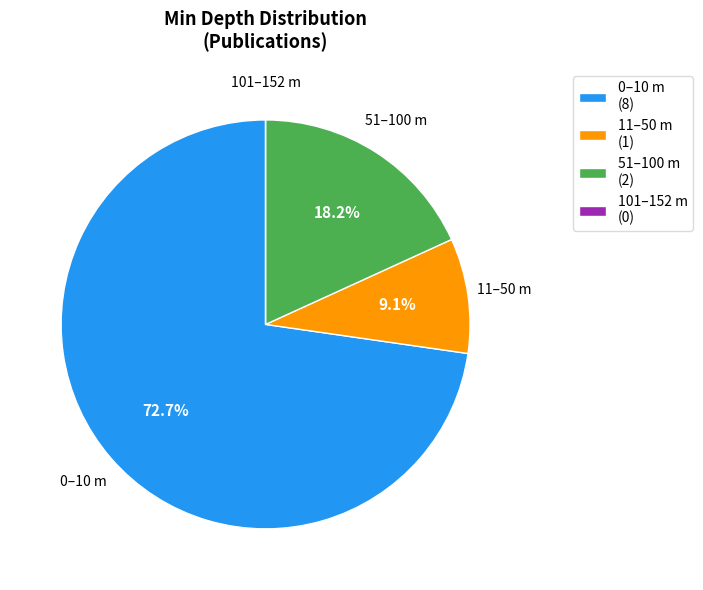

What percentage is NOT represented by 11–50 m (1)?

90.9%